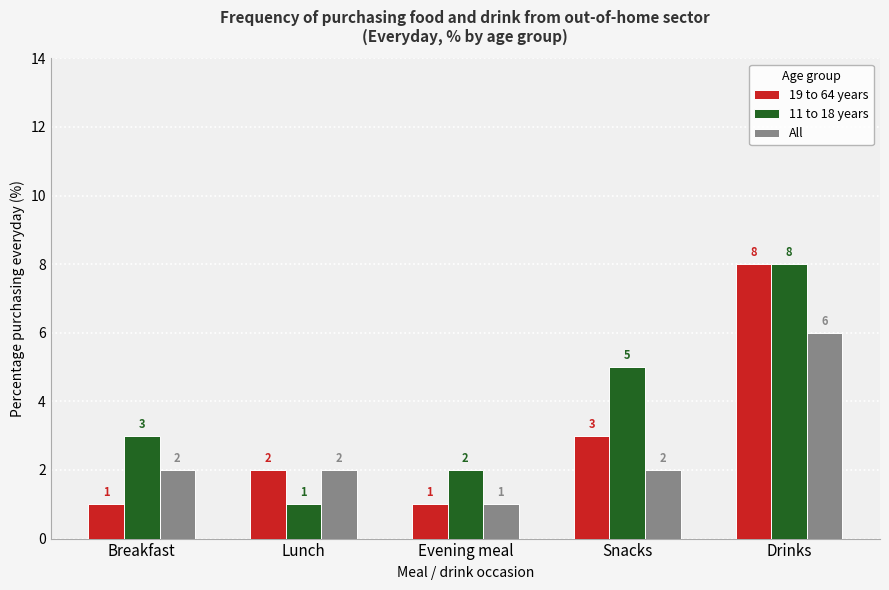

What position from the left is Drinks?

5